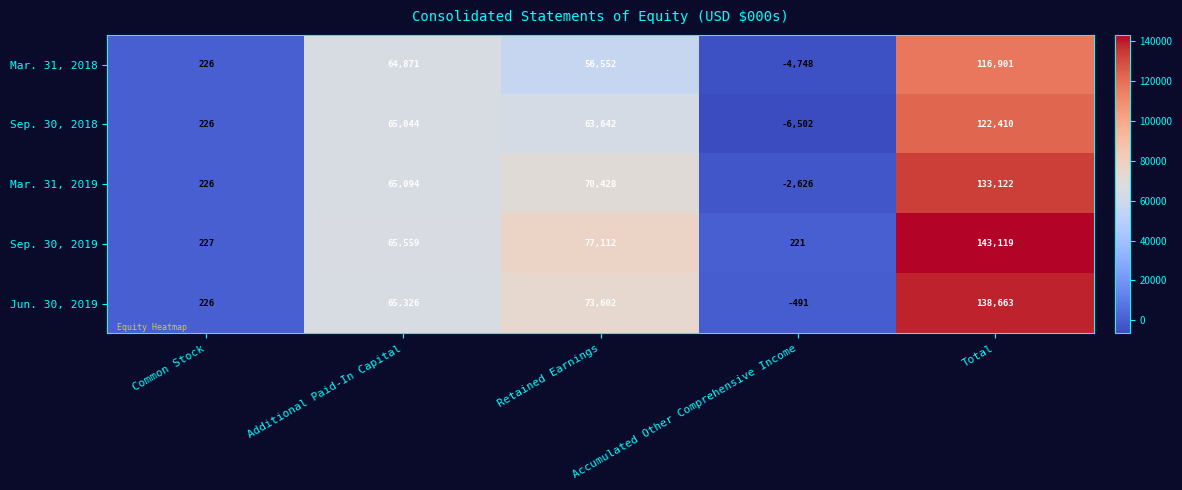

List the series in order of their overall mean, highest first.

Sep. 30, 2019, Jun. 30, 2019, Mar. 31, 2019, Sep. 30, 2018, Mar. 31, 2018